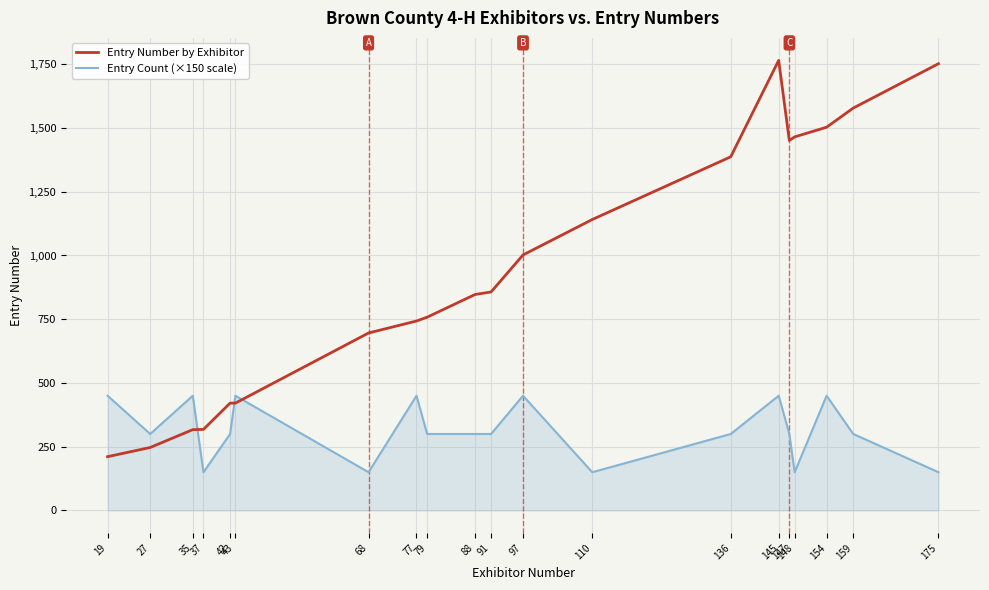

What is the average value of the Entry Number by Exhibitor series?

944